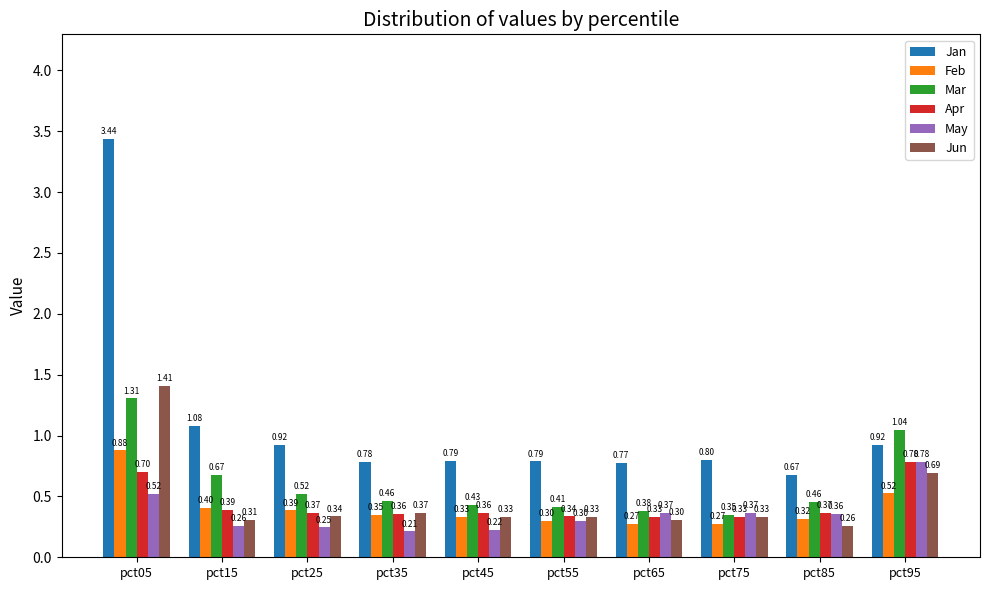

What is the sum of the May values at pct05 and pct45?

0.7